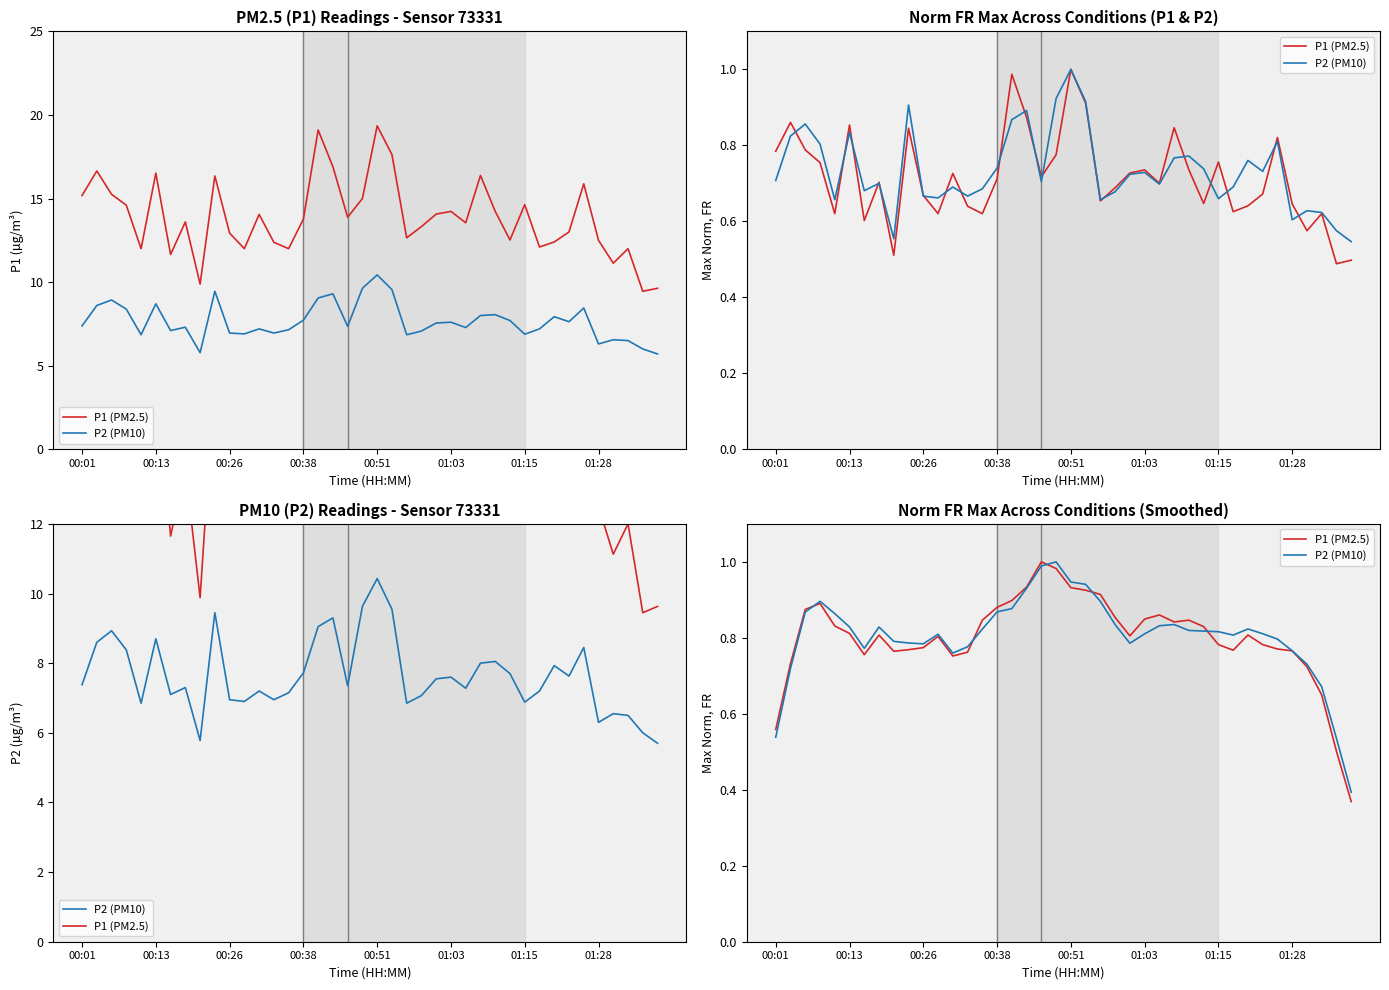

What is the difference between the maximum and minimum values in the P2 (PM10) series?

0.6